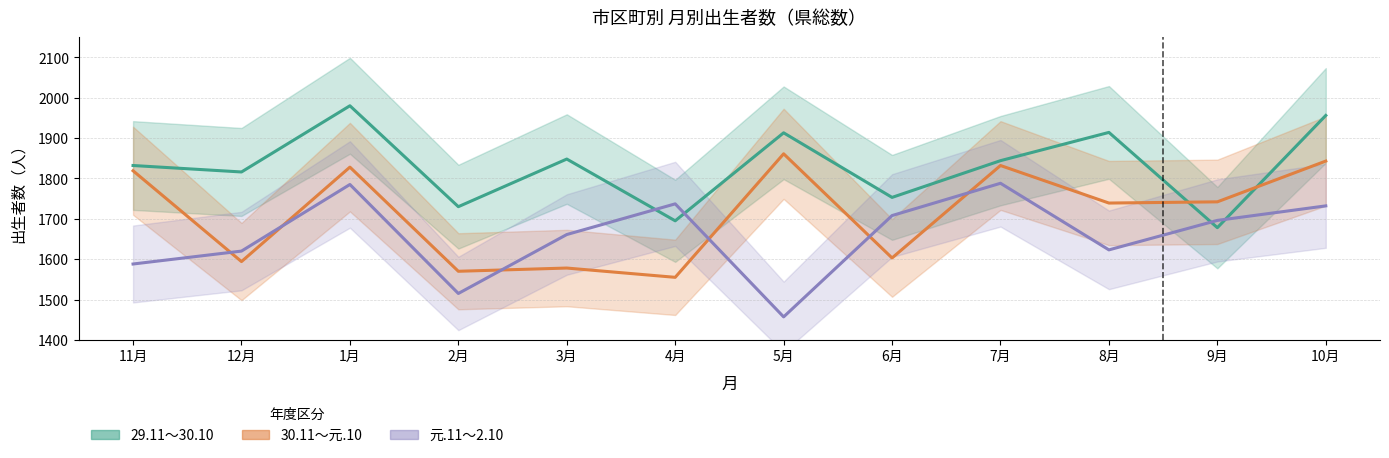

Is it true that 元.11～2.10 equals 749 at 5月?

False